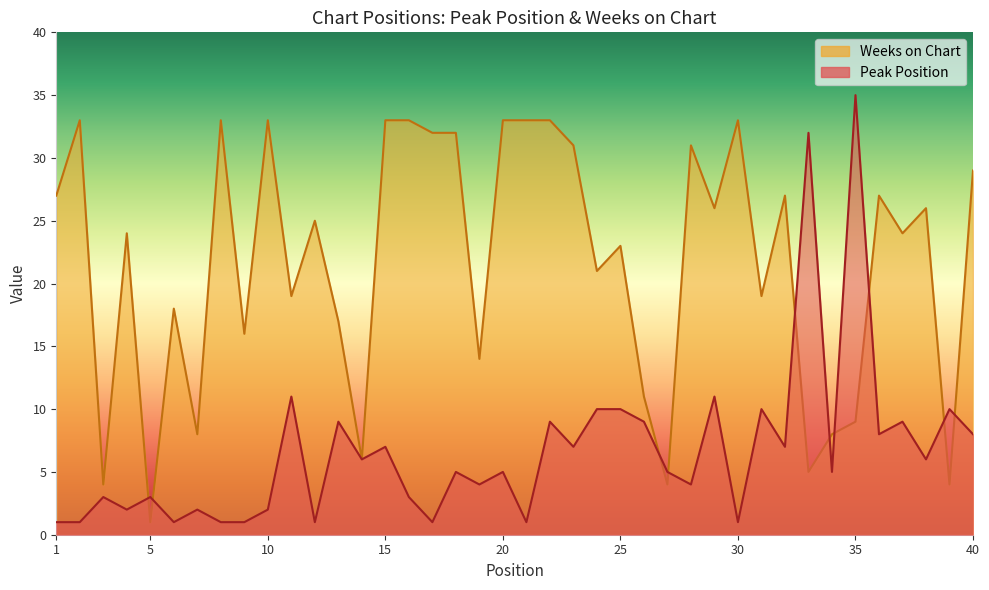

What is the difference between the Peak Position values at 16 and 29?

8